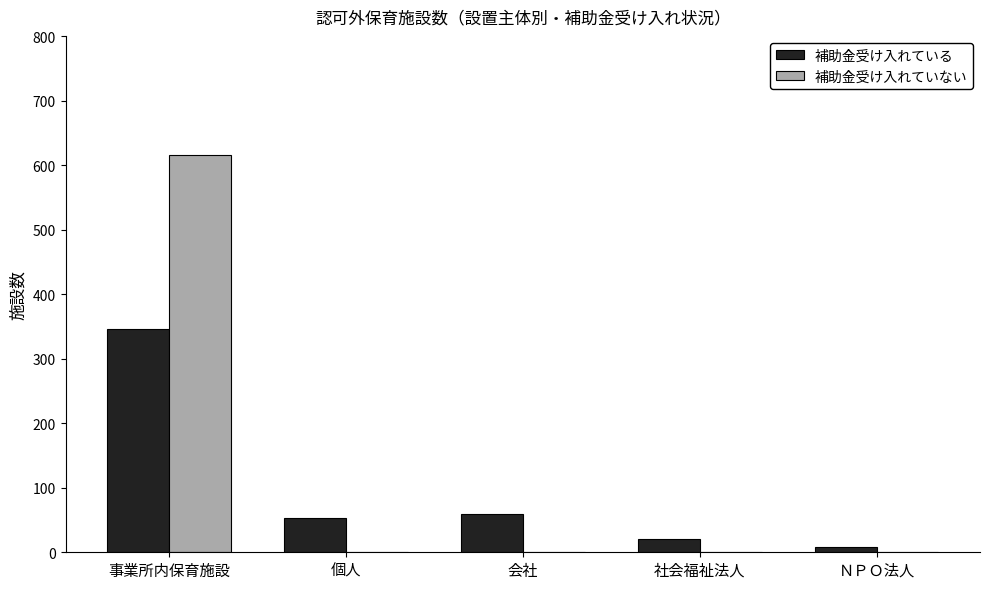

Reading right to left, transcribe all the data shown in this chart.

補助金受け入れている: ＮＰＯ法人=8	社会福祉法人=20	会社=60	個人=53	事業所内保育施設=346
補助金受け入れていない: ＮＰＯ法人=0	社会福祉法人=0	会社=0	個人=0	事業所内保育施設=616